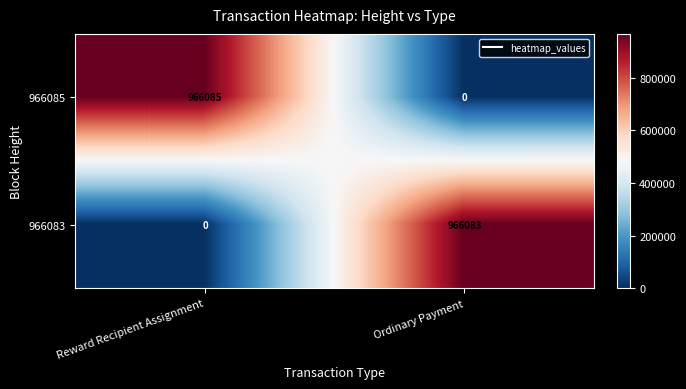

Which category has the highest value in the 966083 series?

Ordinary Payment